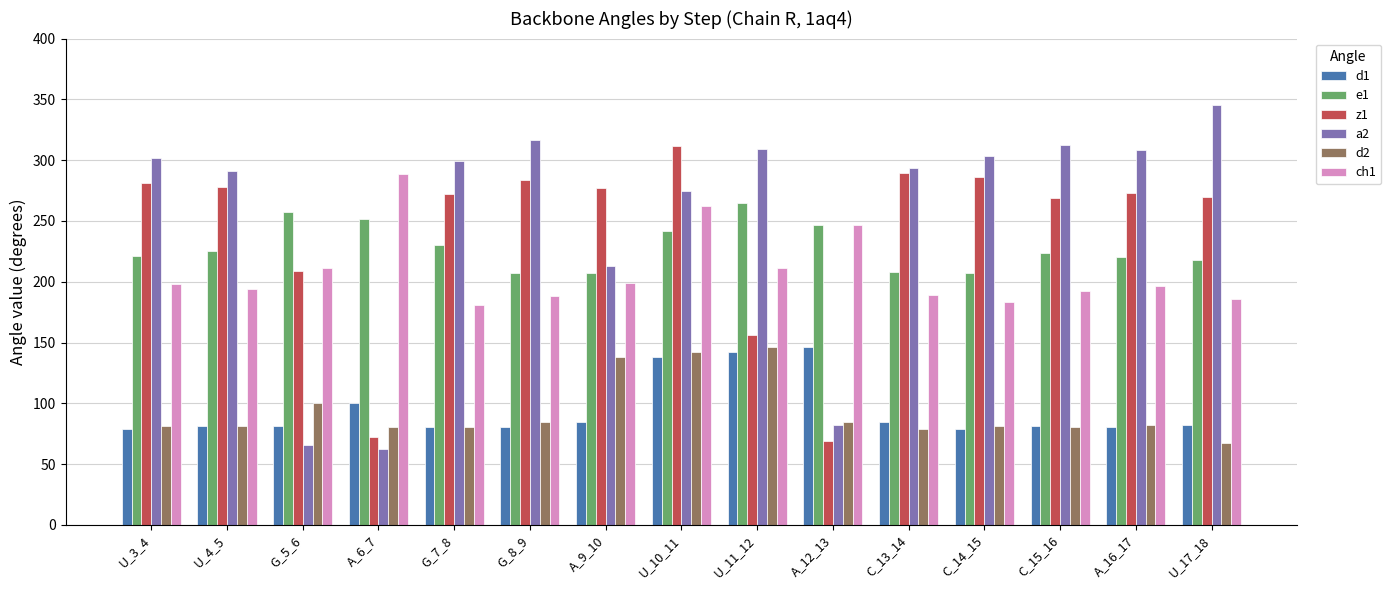

Which category has the highest value in the z1 series?

U_10_11